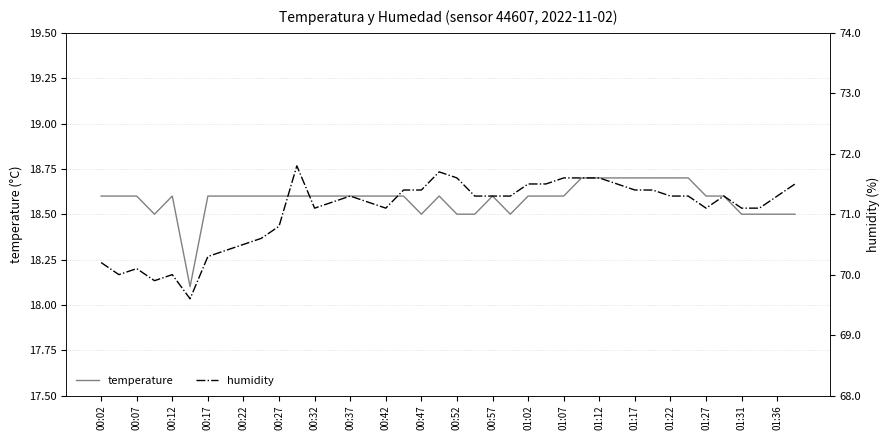

True or false: temperature and humidity intersect in this chart.

False